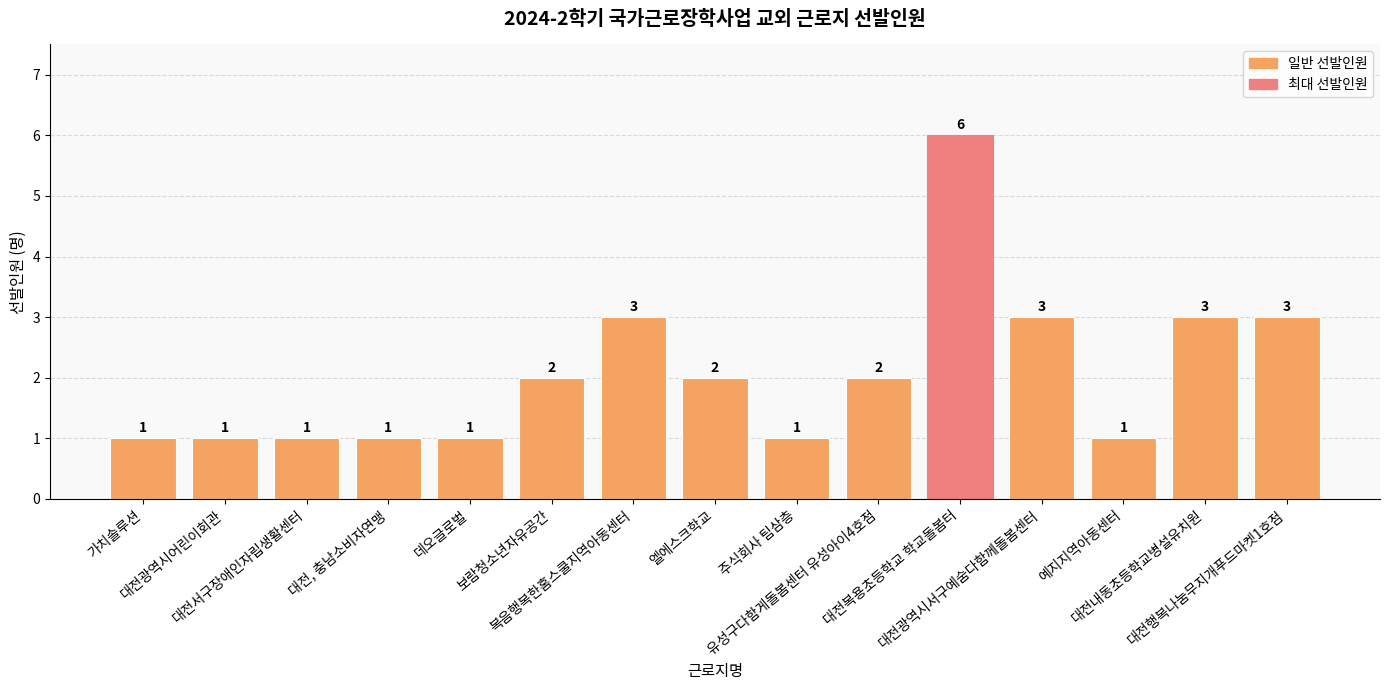

True or false: the data shows 4 at 대전광역시서구예숨다함께돌봄센터.

False